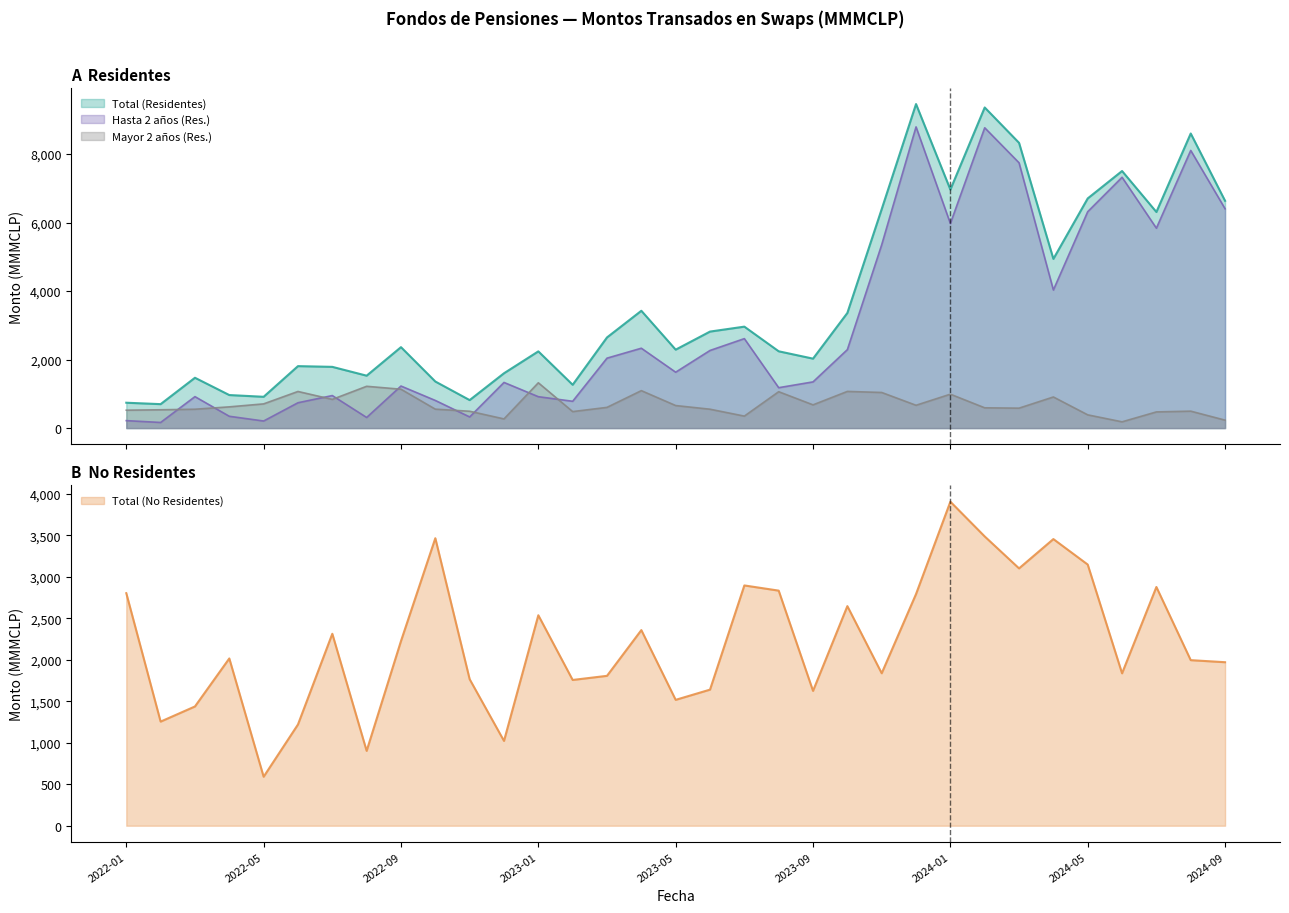

Is it true that Hasta 2 anos (Res.) equals 5352.7 at 2023-11?

True